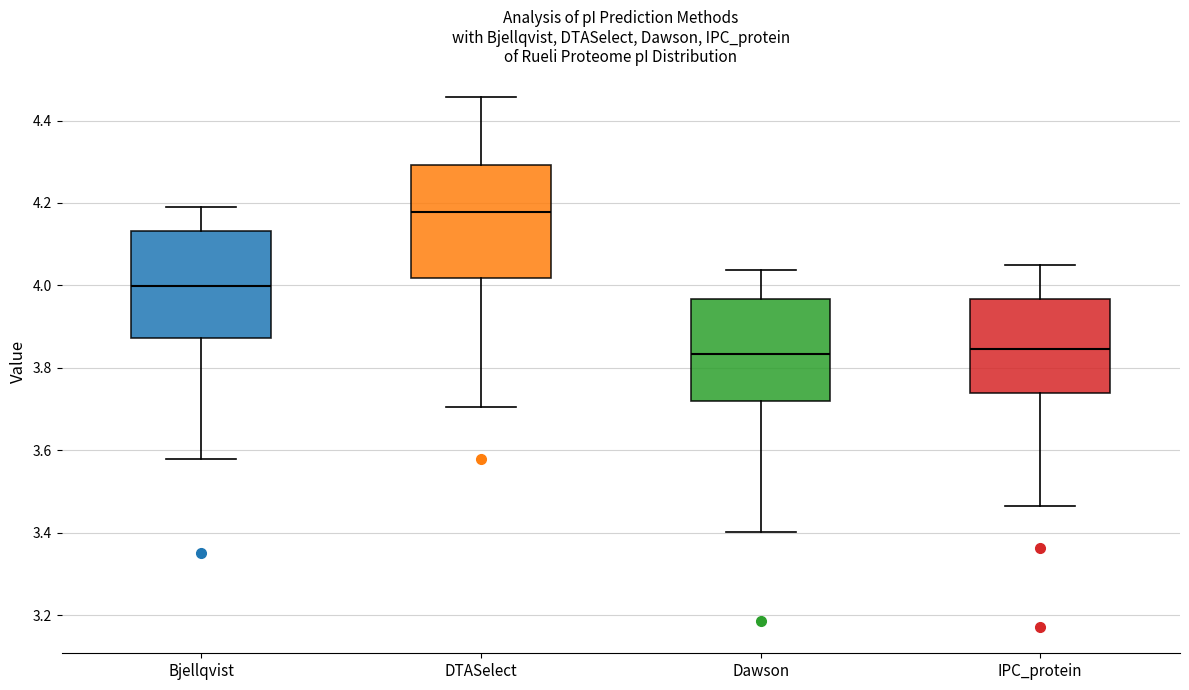

Reading left to right, read every box against the y-axis: the position of its median line, the range the box covers, and the ends of its whiskers. The values are not printed on the chart, so give them approximately, as read against the axis.

Bjellqvist: median 4.00, box 3.88 to 4.14, whiskers 3.58 to 4.20
DTASelect: median 4.18, box 4.02 to 4.30, whiskers 3.70 to 4.46
Dawson: median 3.84, box 3.72 to 3.96, whiskers 3.40 to 4.04
IPC_protein: median 3.84, box 3.74 to 3.96, whiskers 3.46 to 4.06